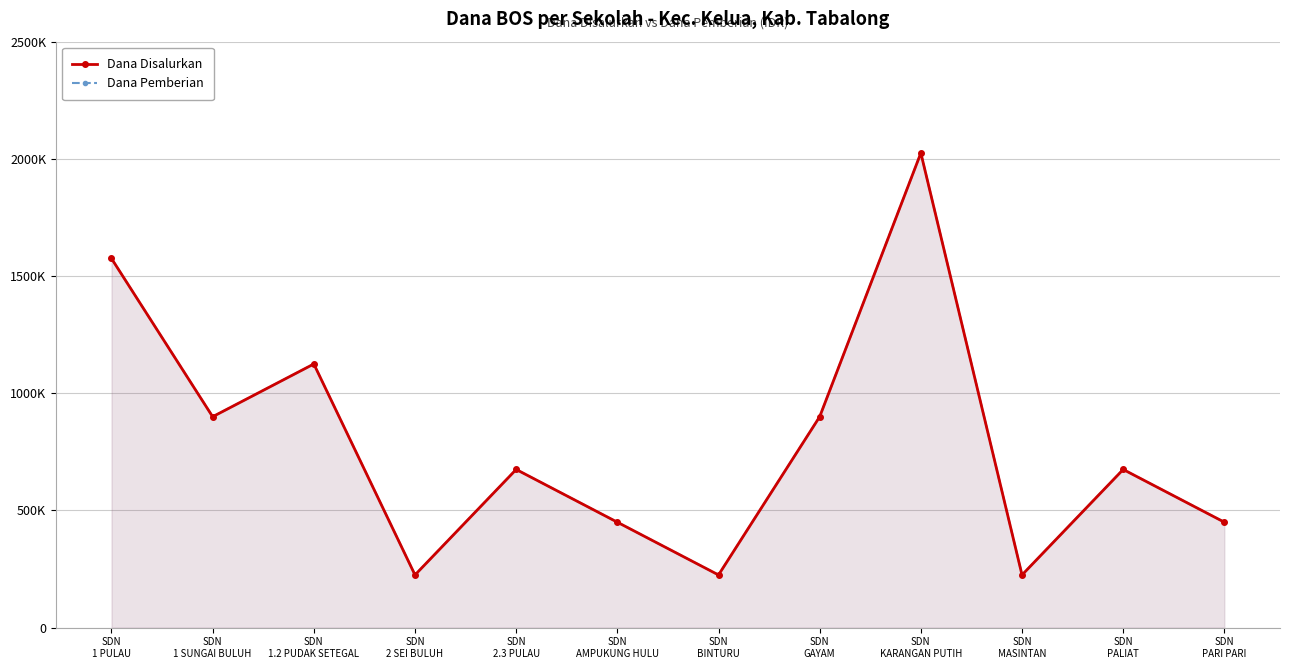

Reading left to right, what are all the values shown in this chart?

Dana Disalurkan: 1575000	900000	1125000	225000	675000	450000	225000	900000	2025000	225000	675000	450000
Dana Pemberian: 1575000	900000	1125000	225000	675000	450000	225000	900000	2025000	225000	675000	450000